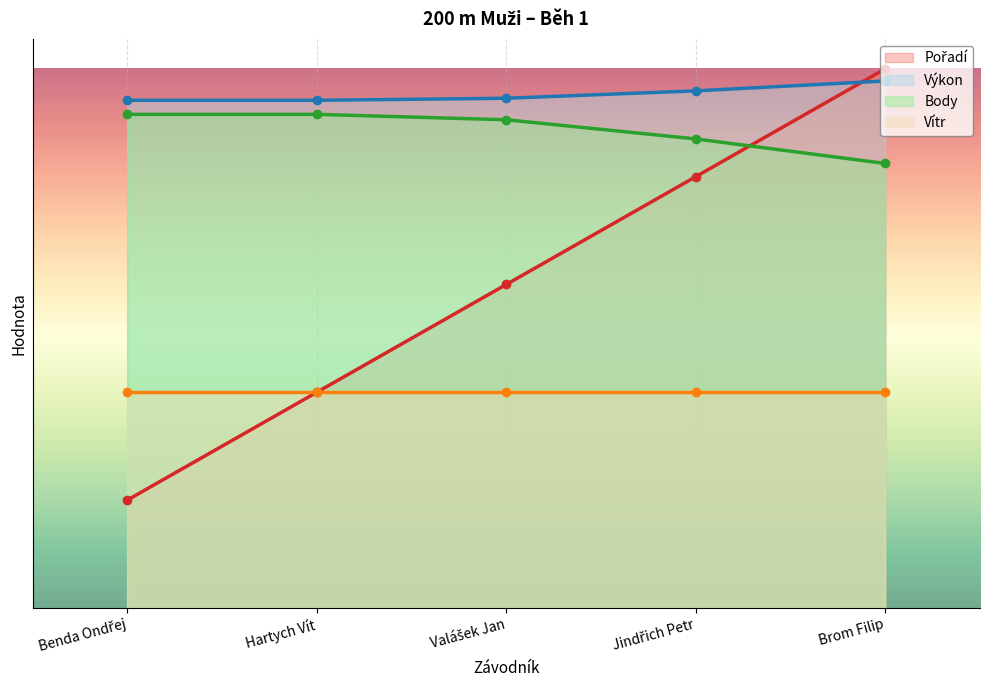

At which category does the chart reach its peak across all series?

Brom Filip